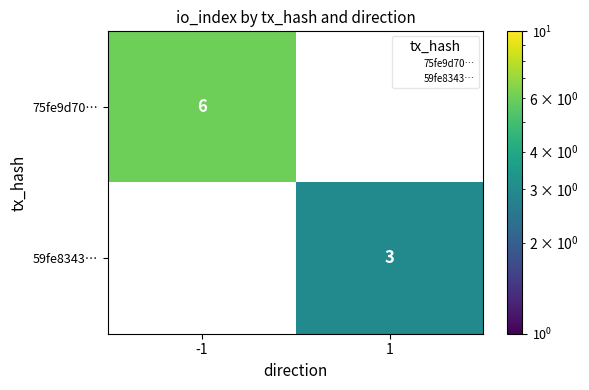

Rank the categories by 59fe8343… value from highest to lowest.

-1, 1